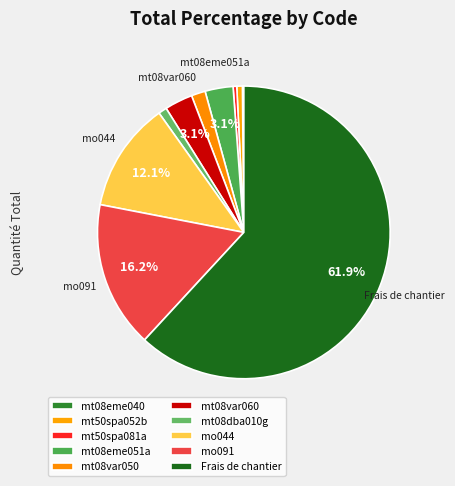

Rank the categories by value from highest to lowest.

Frais de chantier, mo091, mo044, mt08eme051a, mt08var060, mt08var050, mt08dba010g, mt50spa052b, mt50spa081a, mt08eme040